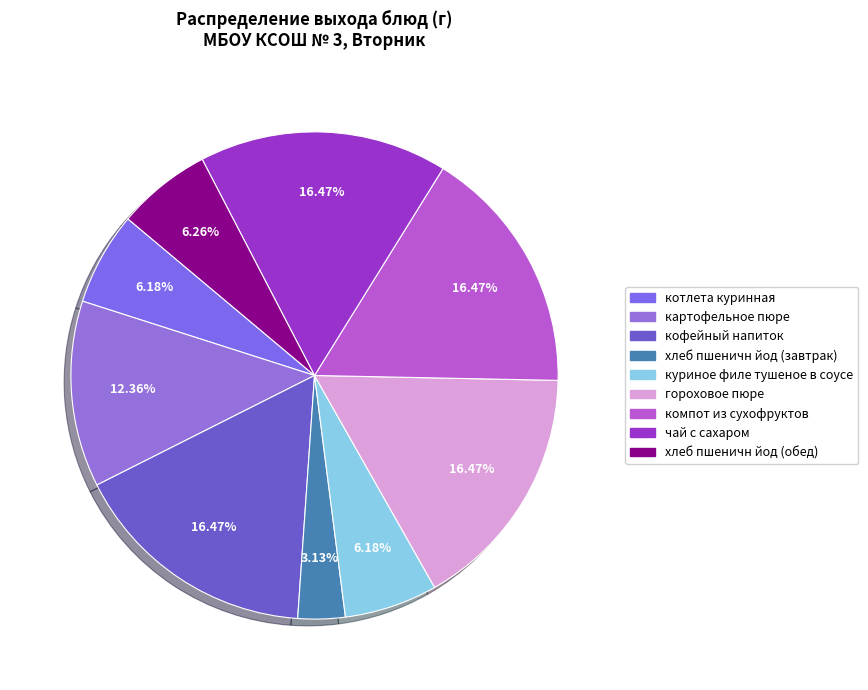

To the nearest percent, what is the combined percentage of котлета куринная and хлеб пшеничн йод (обед)?

12%